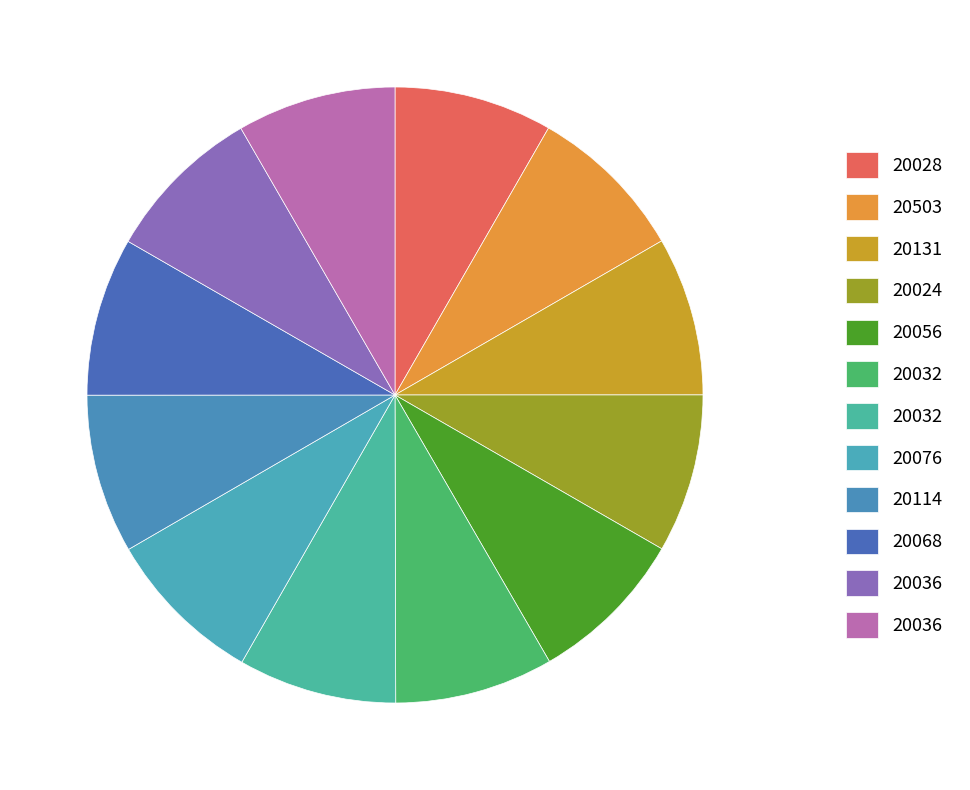

Count the number of slices in the pie.

12